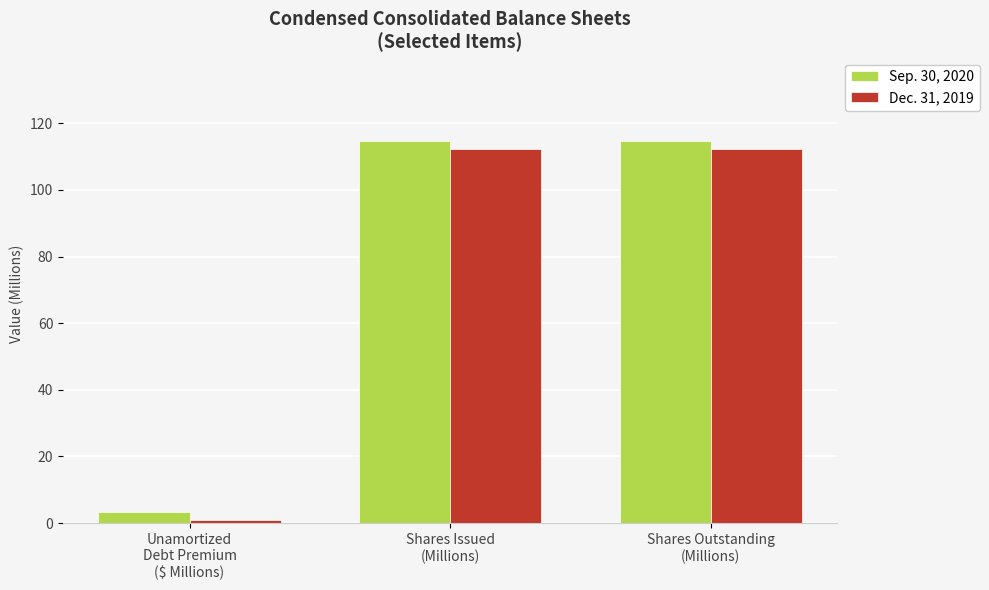

What are all the series names shown in the legend?

Sep. 30, 2020, Dec. 31, 2019